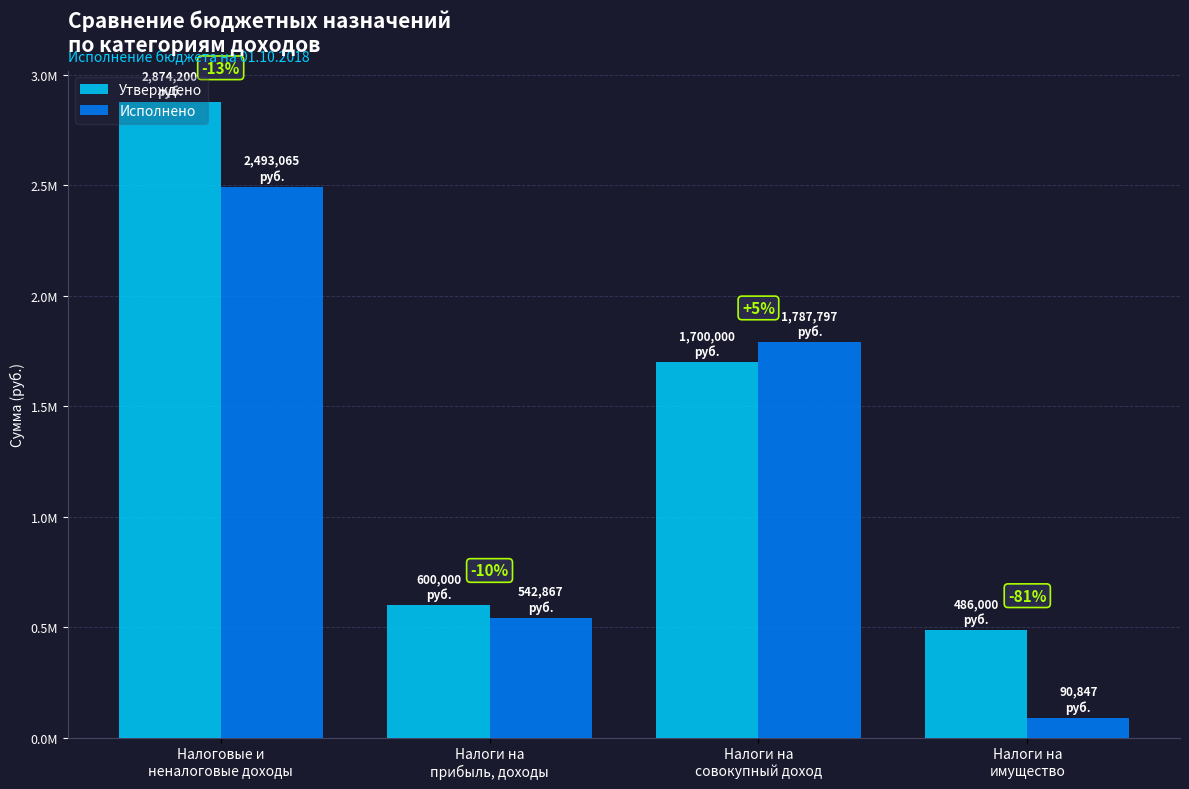

Reading left to right, list all the values displayed in this chart.

Утверждено: Налоговые и
неналоговые доходы=2874200.0	Налоги на
прибыль, доходы=600000.0	Налоги на
совокупный доход=1700000.0	Налоги на
имущество=486000.0
Исполнено: Налоговые и
неналоговые доходы=2493064.9	Налоги на
прибыль, доходы=542867.4	Налоги на
совокупный доход=1787797.4	Налоги на
имущество=90847.0